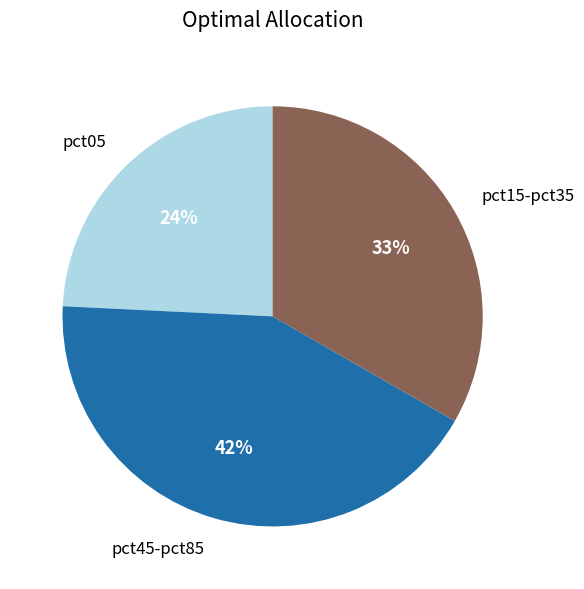

Which has a higher value, pct45-pct85 or pct15-pct35?

pct45-pct85